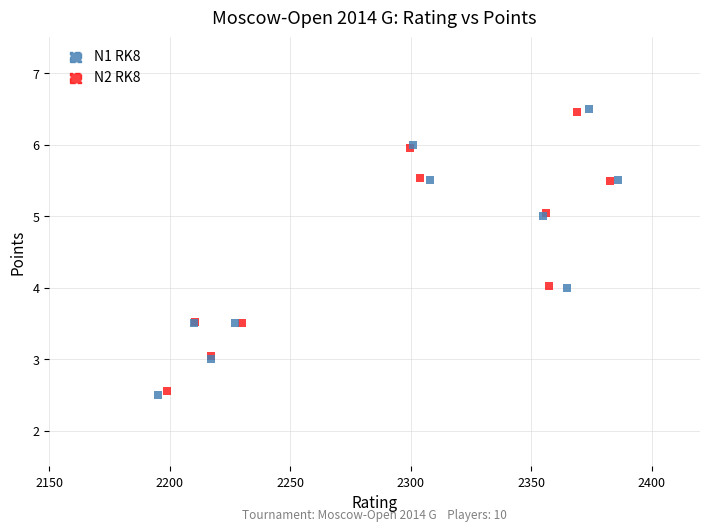

Which series contains the lowest Y value?

N1 RK8